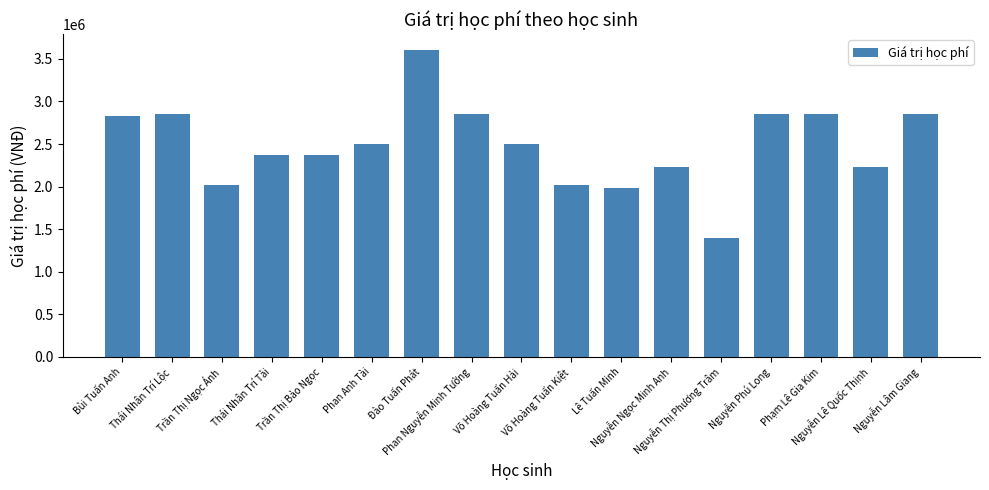

The chart shows a value of 4353455 at Thái Nhân Trí Lộc. True or false?

False